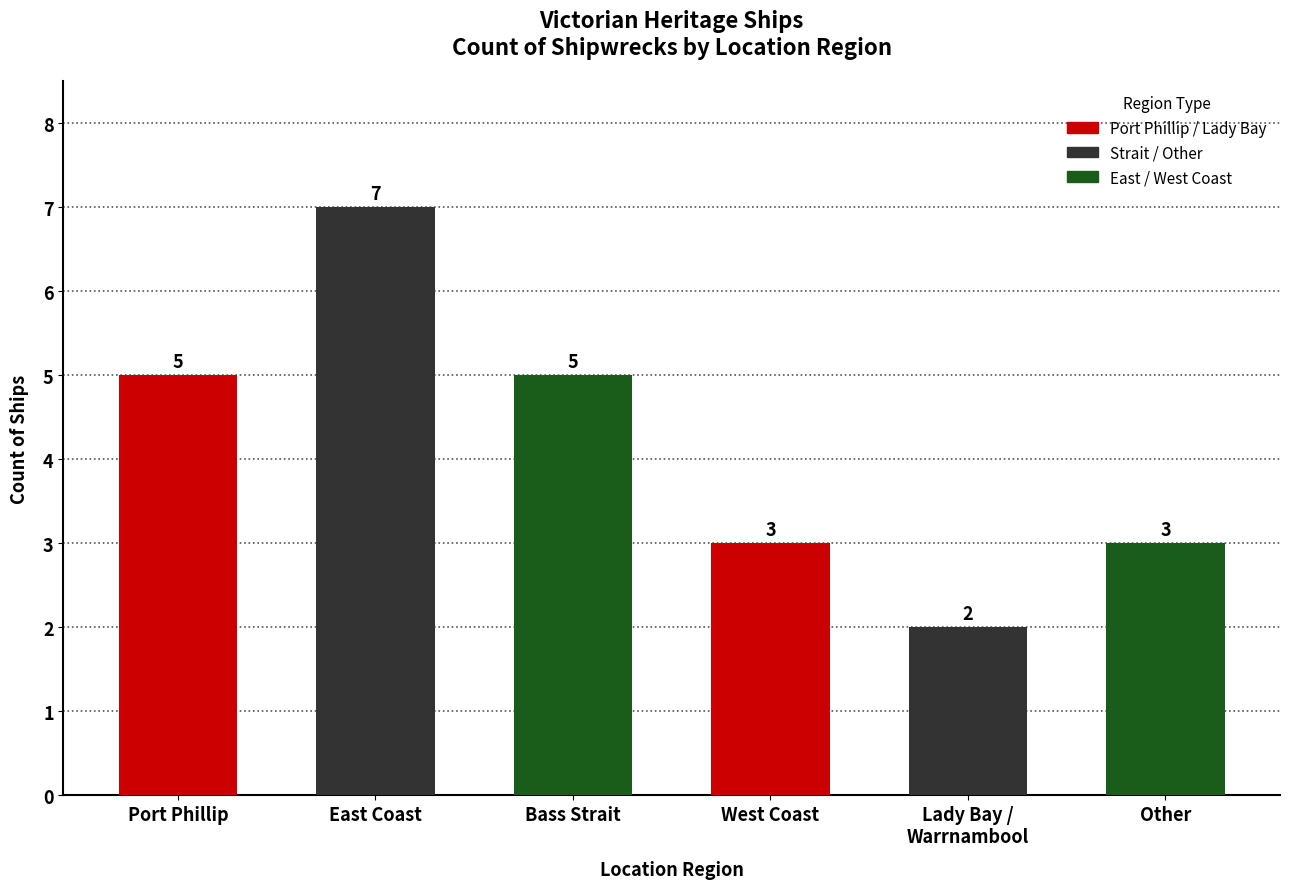

What is the average value?

4